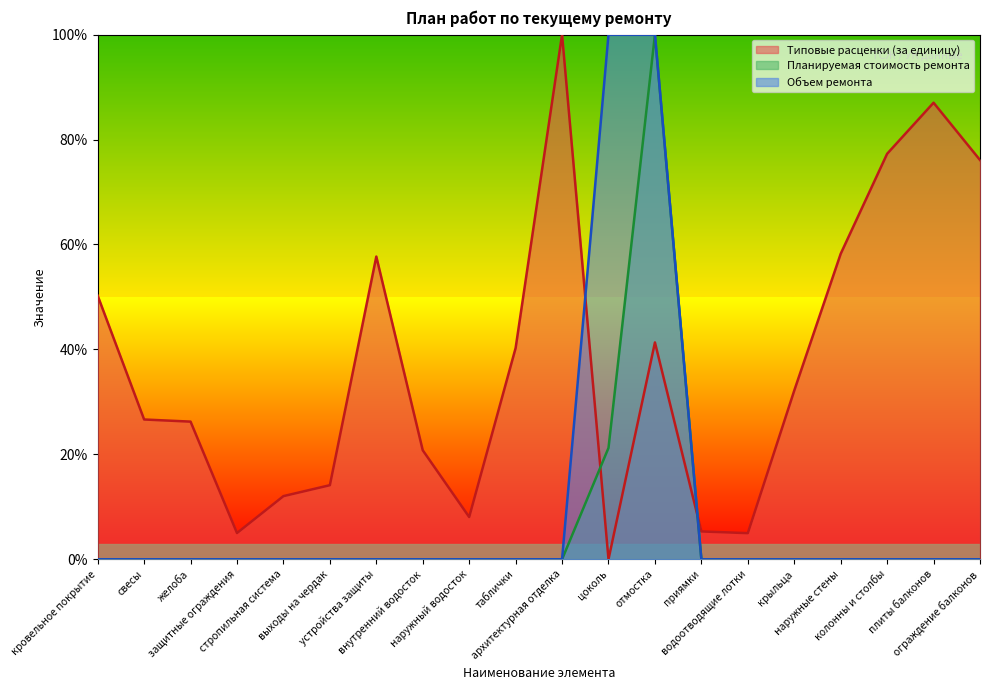

Which series has the widest spread of values?

Типовые расценки (за единицу)